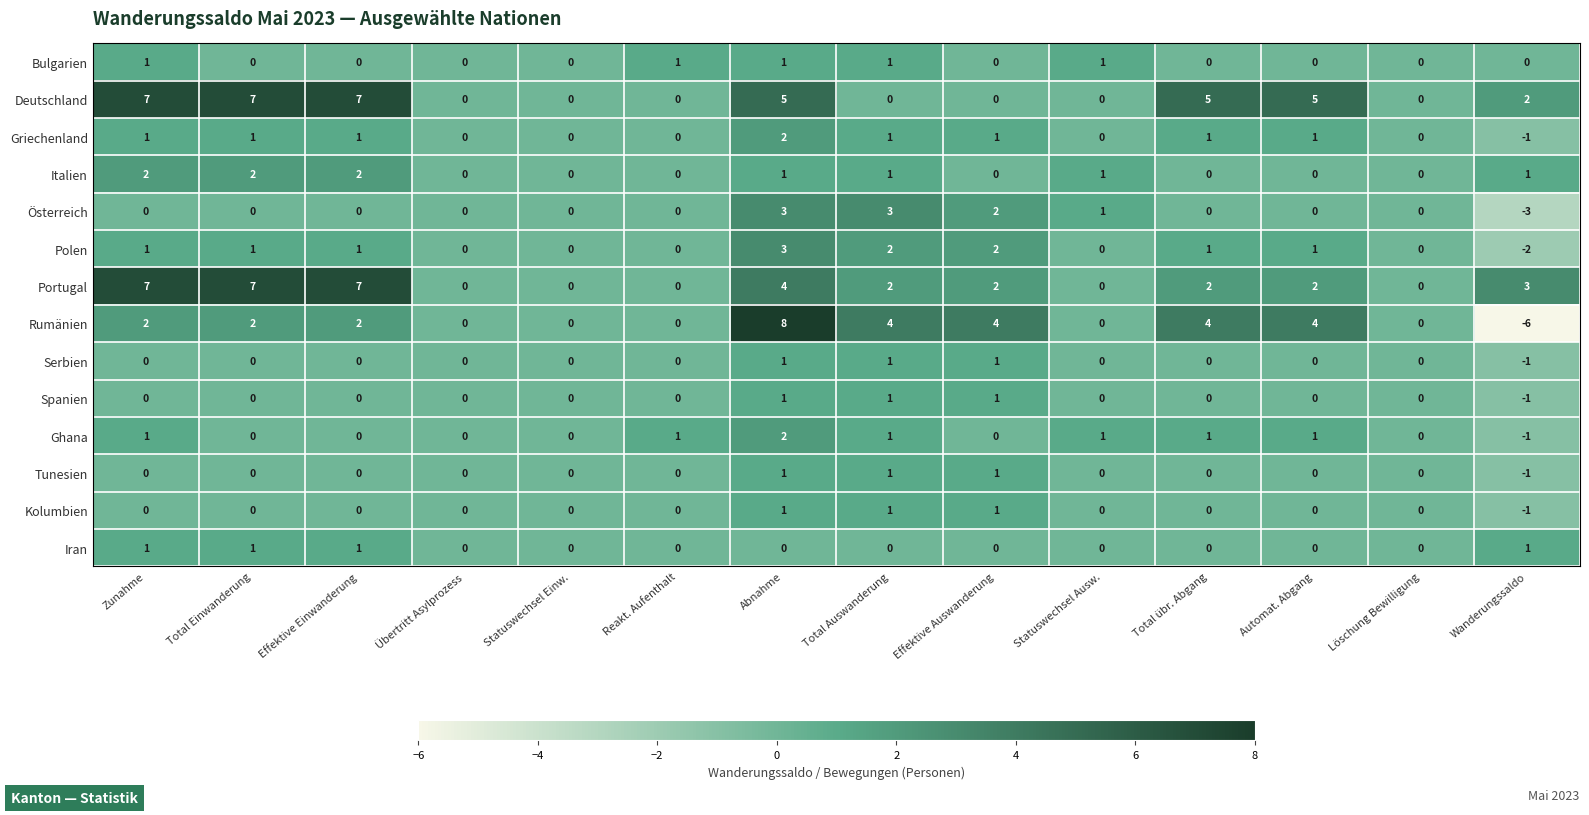

How many Spanien values are between 0 and 1?

13